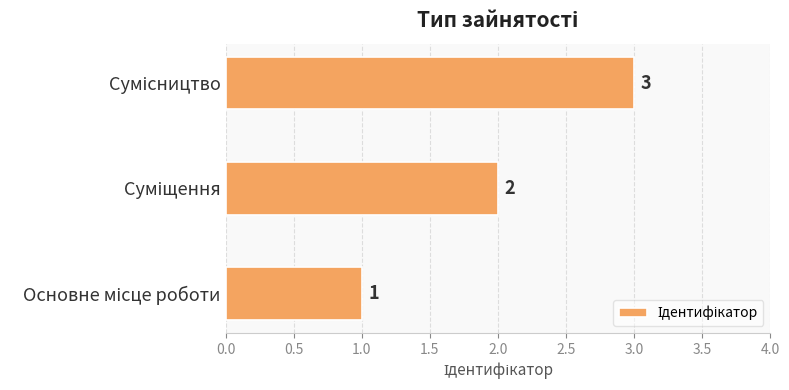

How many values are between 1 and 3?

3